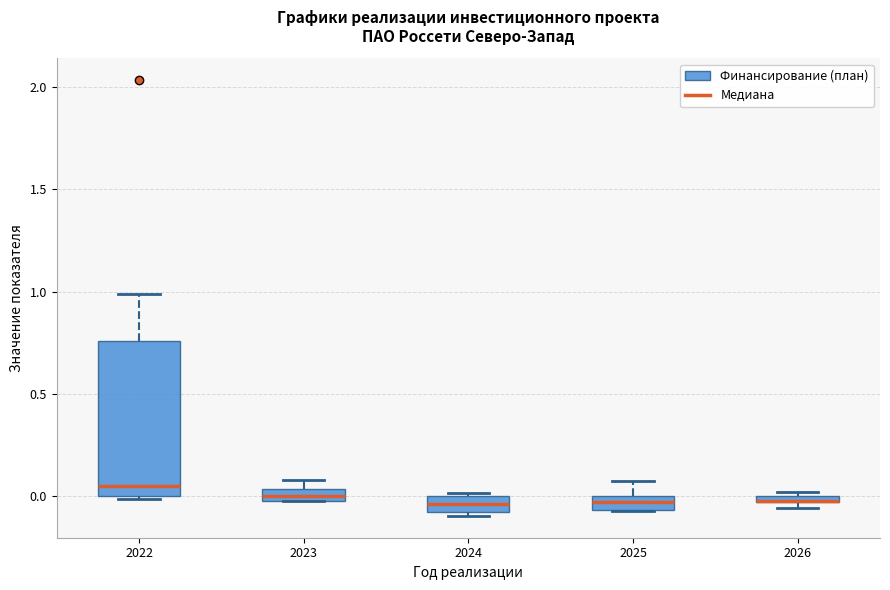

Comparing the boxes themselves (not the whiskers), which one is the tallest?

2022